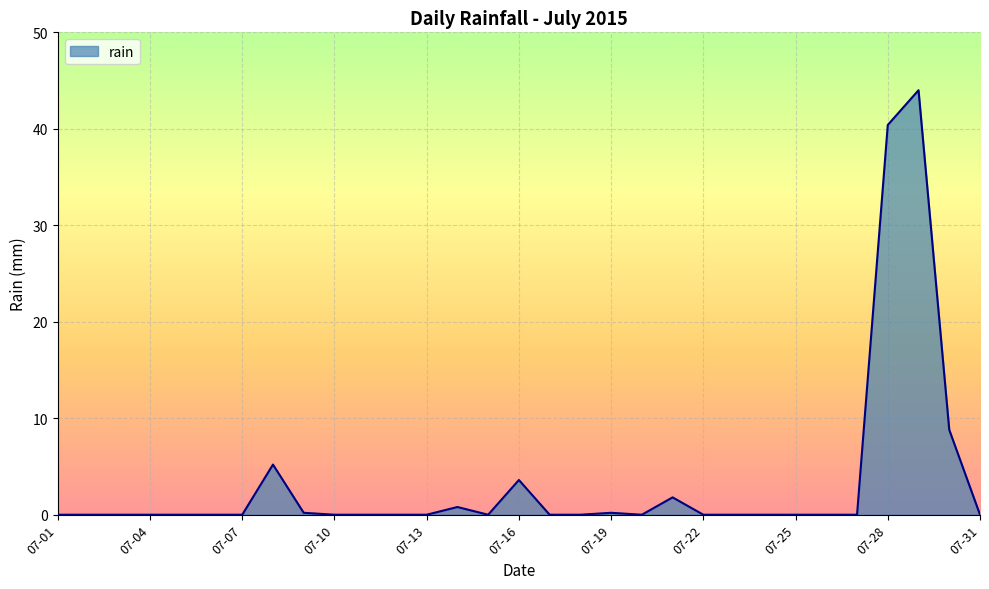

Does the chart display data point markers on the line(s)?

No